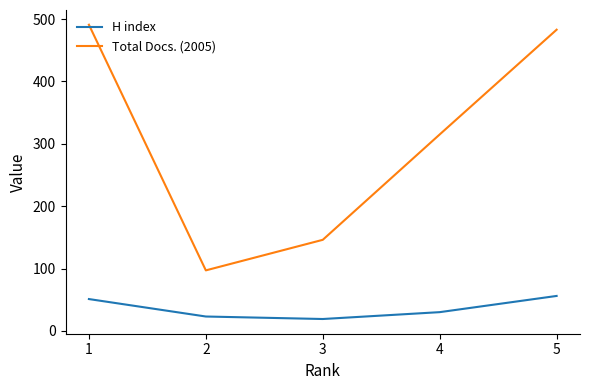

Is the value of H index at 1 greater than the value of Total Docs. (2005) at 5?

No